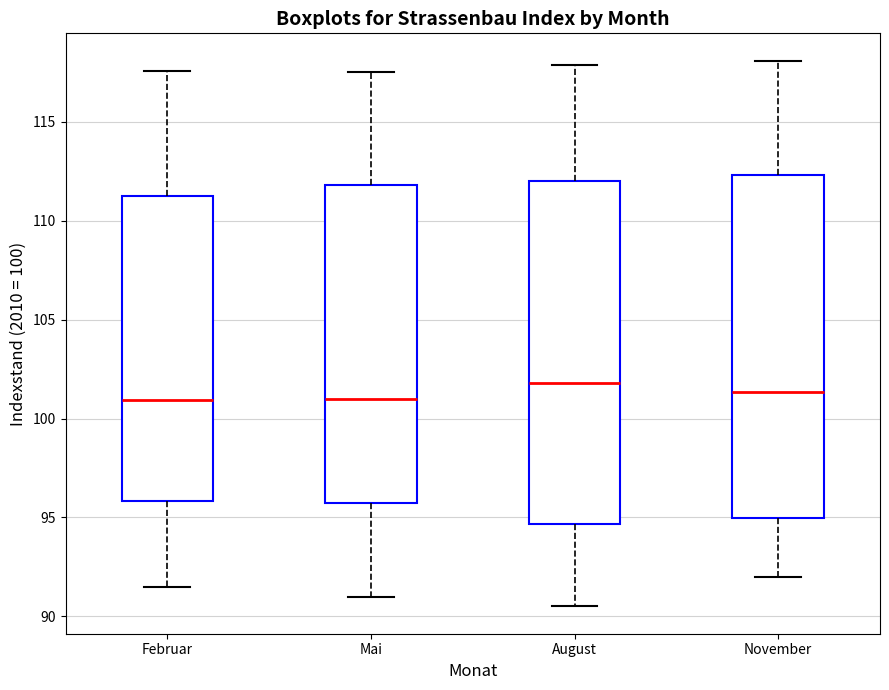

Reading left to right, transcribe this box plot: for each box, give where its median line is, the range the box spans, and where its two whiskers end, as read against the y-axis. The values are not printed on the chart, so give them approximately, as read against the axis.

Februar: median 101.0, box 96.0 to 111.5, whiskers 91.5 to 117.5
Mai: median 101.0, box 95.5 to 112.0, whiskers 91.0 to 117.5
August: median 102.0, box 94.5 to 112.0, whiskers 90.5 to 118.0
November: median 101.5, box 95.0 to 112.5, whiskers 92.0 to 118.0